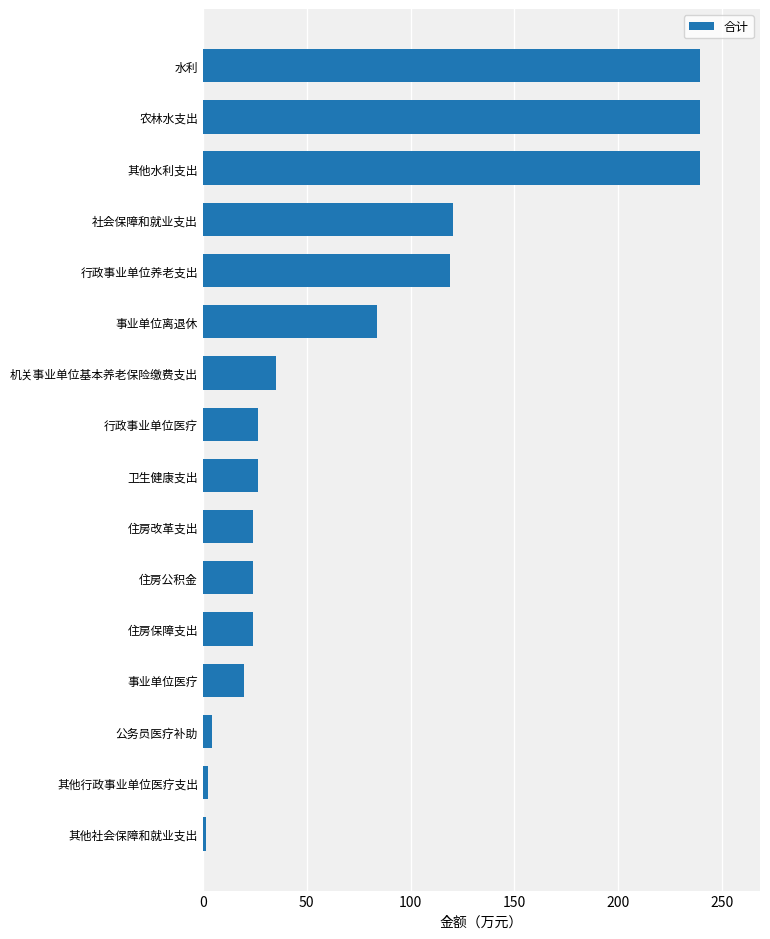

What is the value of the 7th bar from the top?

35.1